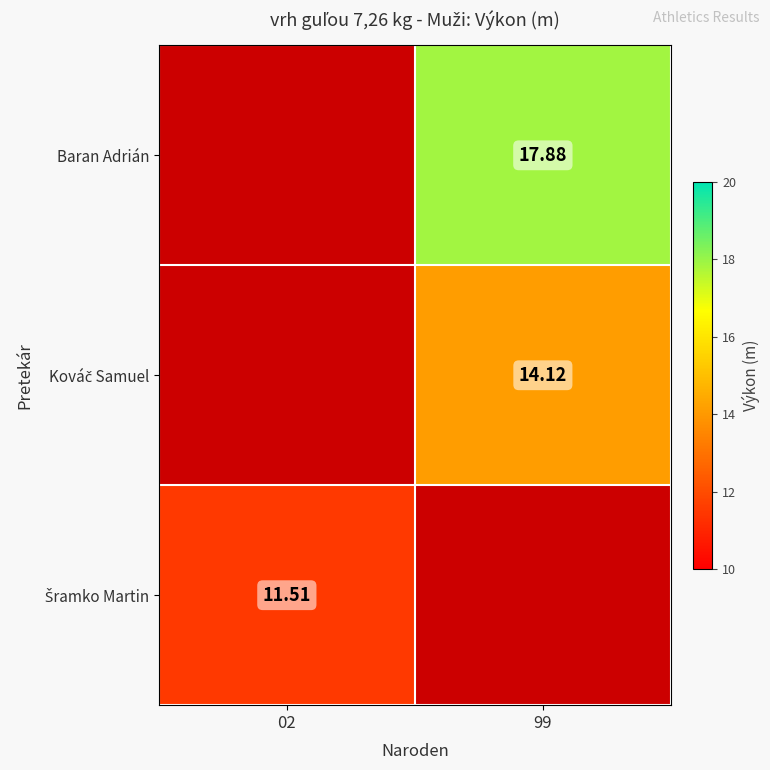

List the labels in order of Šramko Martin value, smallest first.

02, 99